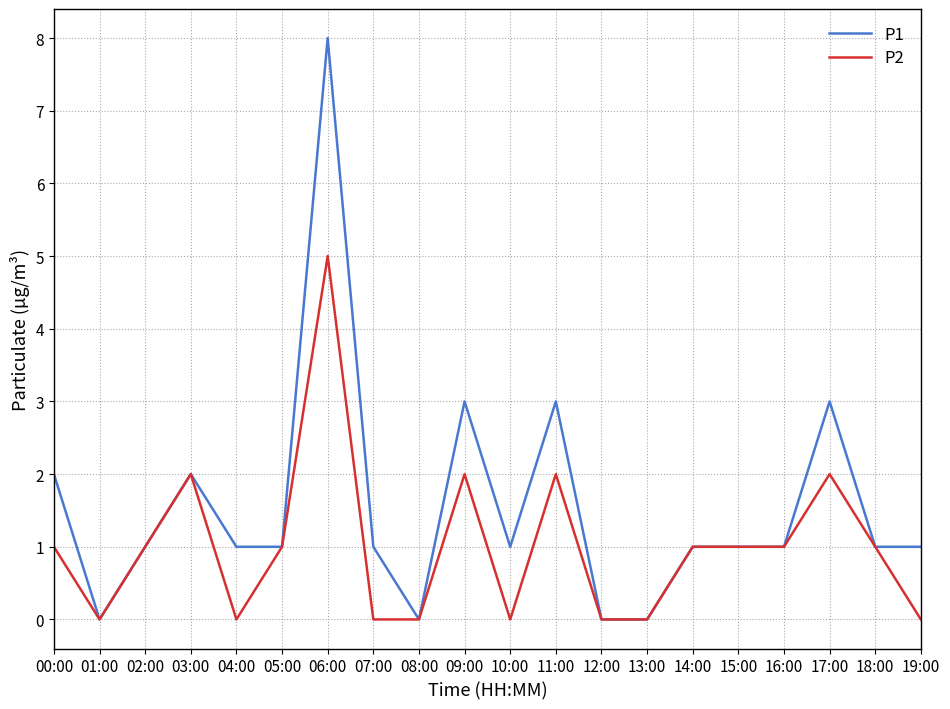

Is the value of P2 at 17:00 greater than the value of P1 at 13:00?

Yes